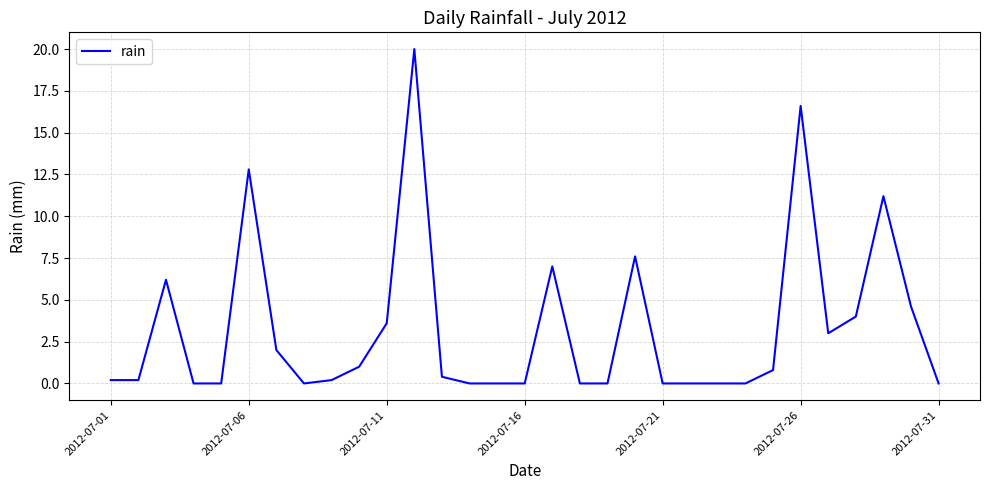

The chart shows a value of -12.8 at 2012-07-21. True or false?

False